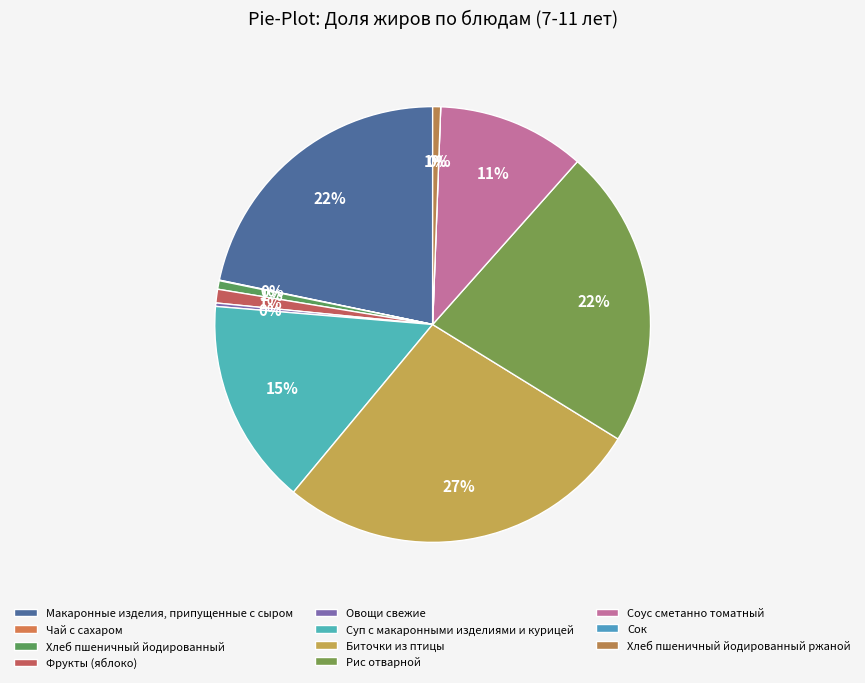

Rank the categories by value from lowest to highest.

Сок, Чай с сахаром, Овощи свежие, Хлеб пшеничный йодированный ржаной, Хлеб пшеничный йодированный, Фрукты (яблоко), Соус сметанно томатный, Суп с макаронными изделиями и курицей, Макаронные изделия, припущенные с сыром, Рис отварной, Биточки из птицы